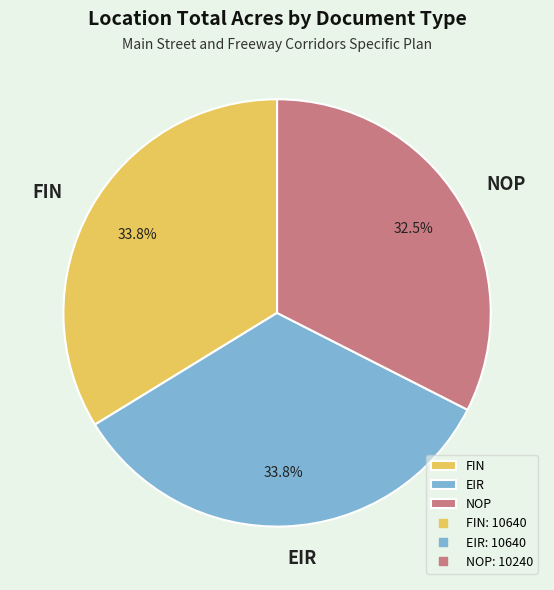

Count the number of slices in the pie.

3